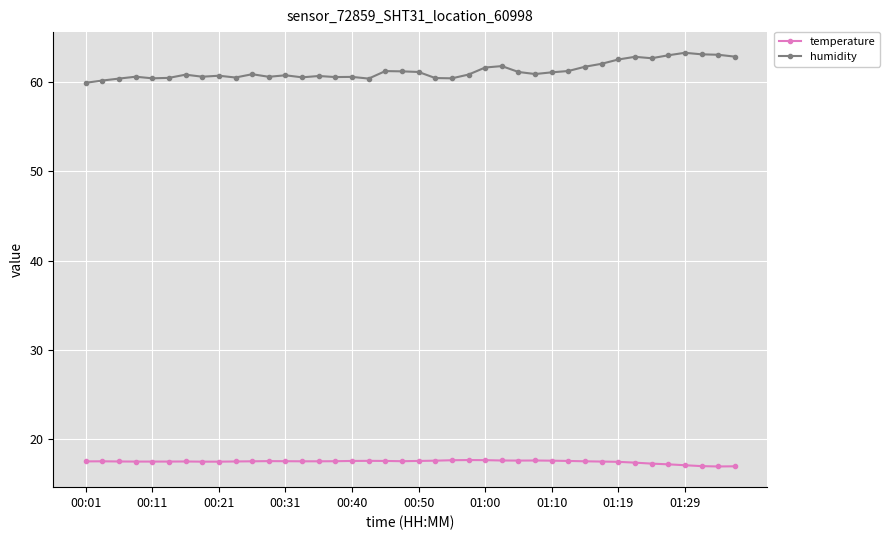

Rank the series by their average value, from highest to lowest.

humidity, temperature